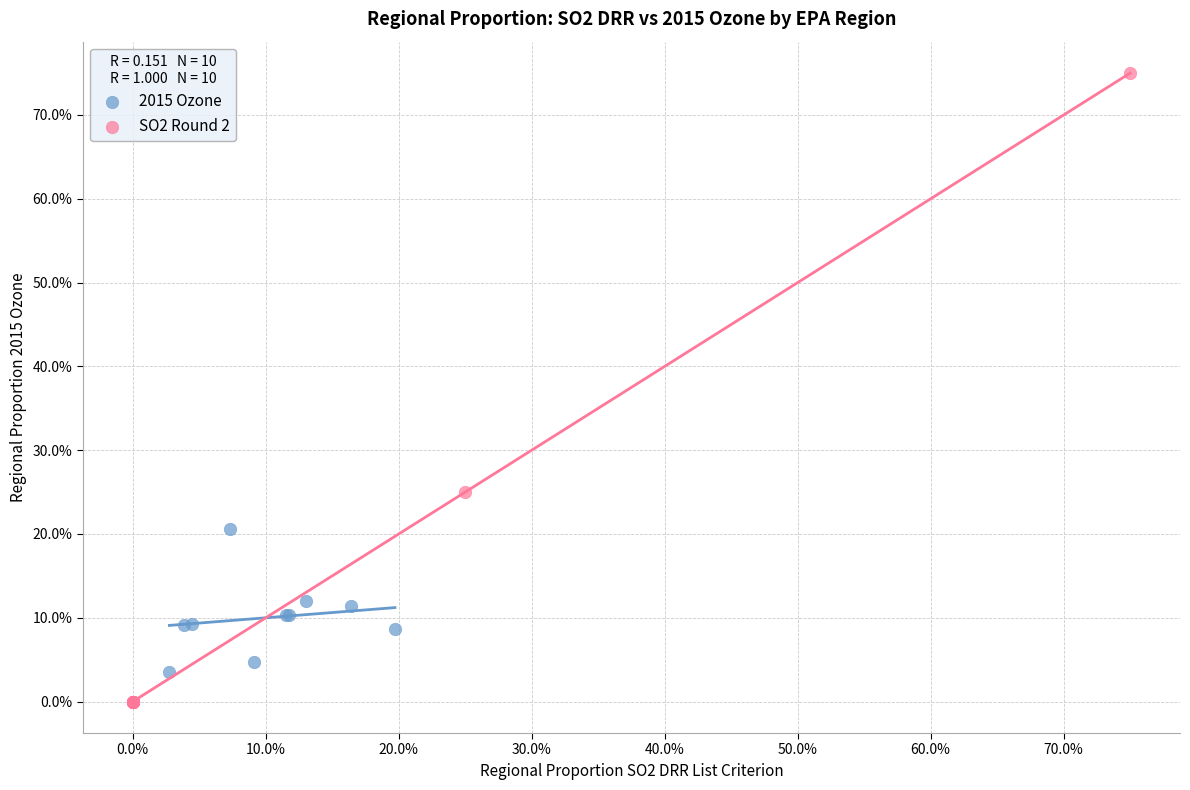

Which series reaches the maximum Y coordinate?

SO2 Round 2